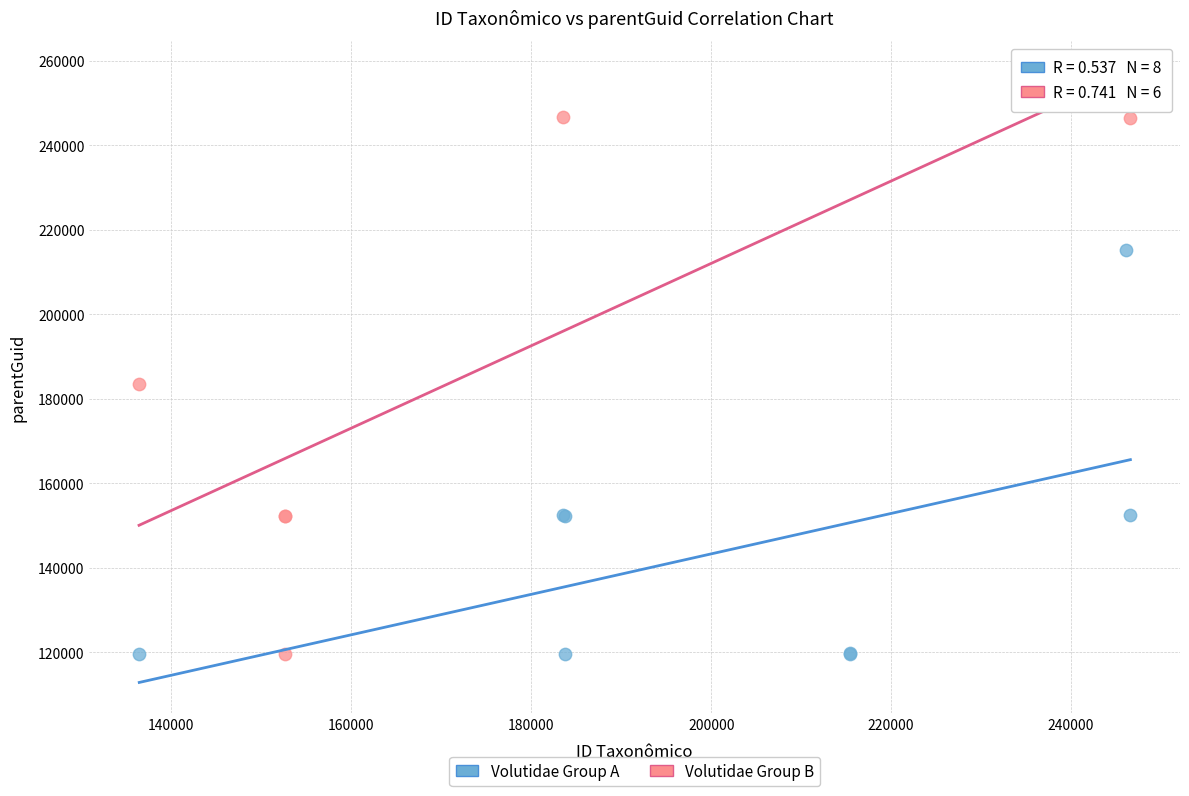

Which series reaches the maximum Y coordinate?

Volutidae Group B